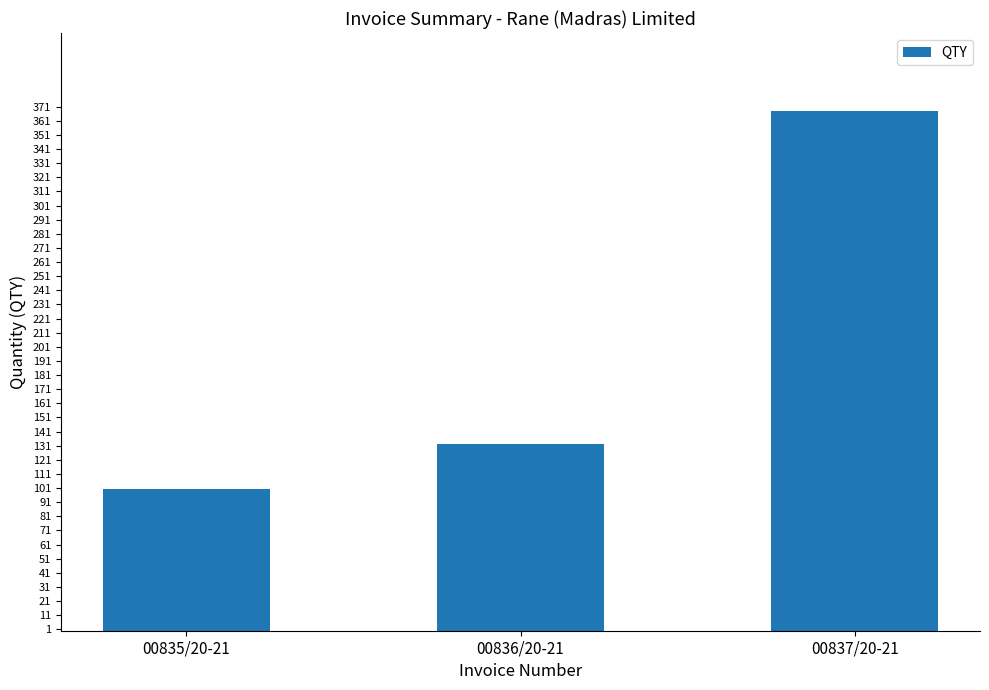

The value at 00836/20-21 is 184. True or false?

False